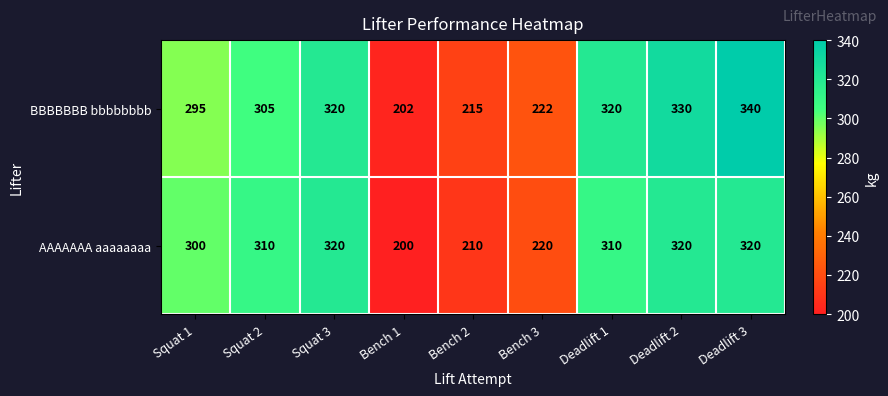

True or false: AAAAAAA aaaaaaaa has a value of 484 at Squat 3.

False